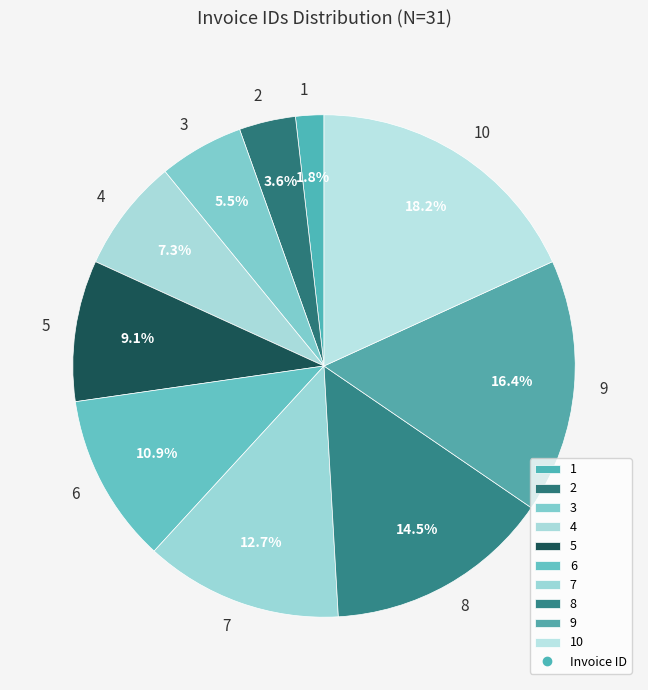

Rank the categories by value from highest to lowest.

10, 9, 8, 7, 6, 5, 4, 3, 2, 1